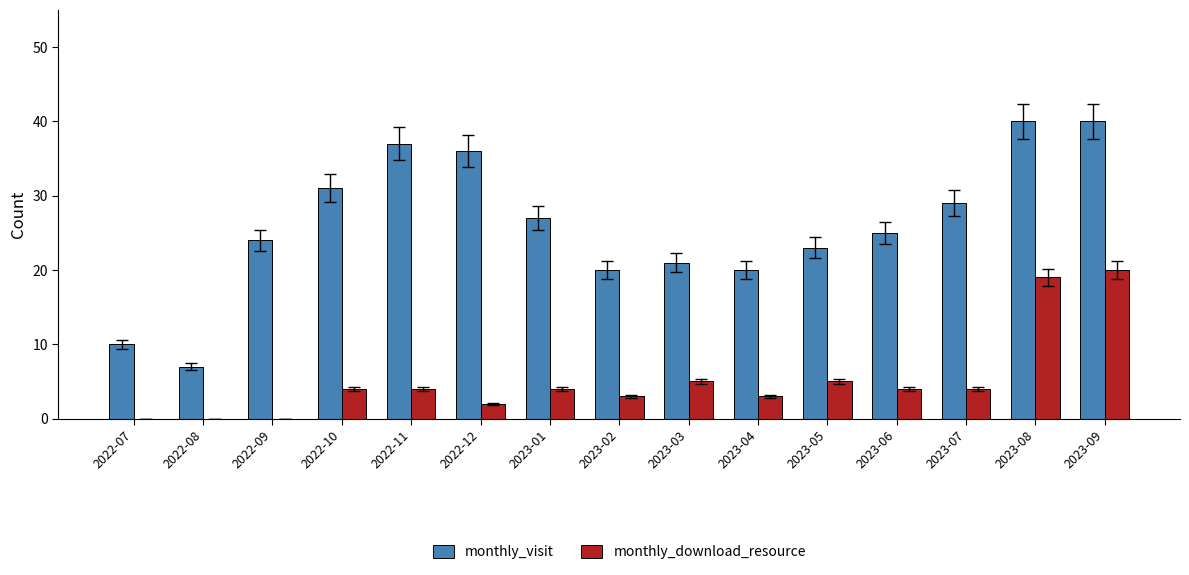

How many groups of bars are there?

15